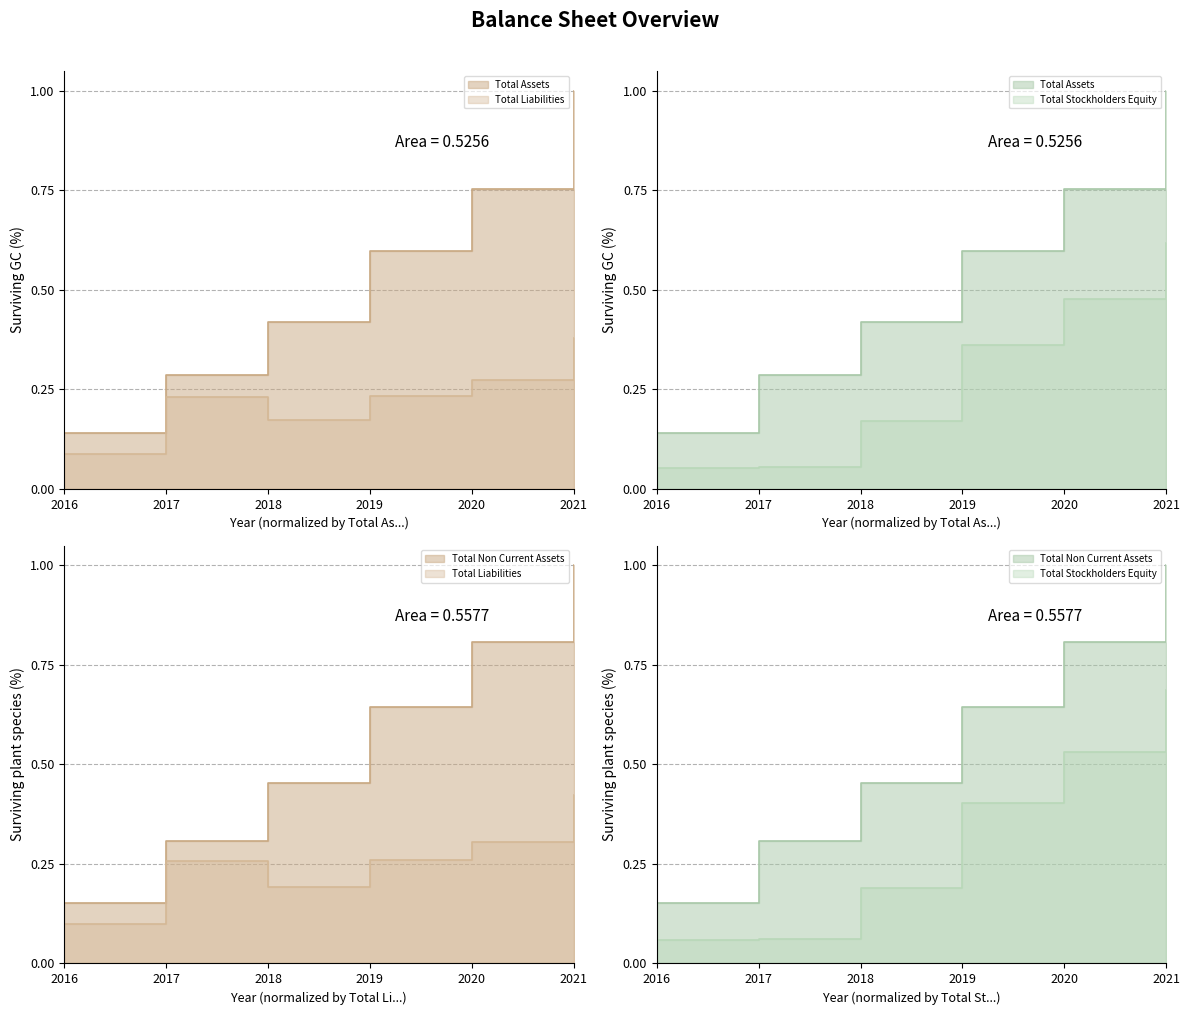

List the labels in order of Total Non Current Assets value, smallest first.

2016, 2017, 2018, 2019, 2020, 2021